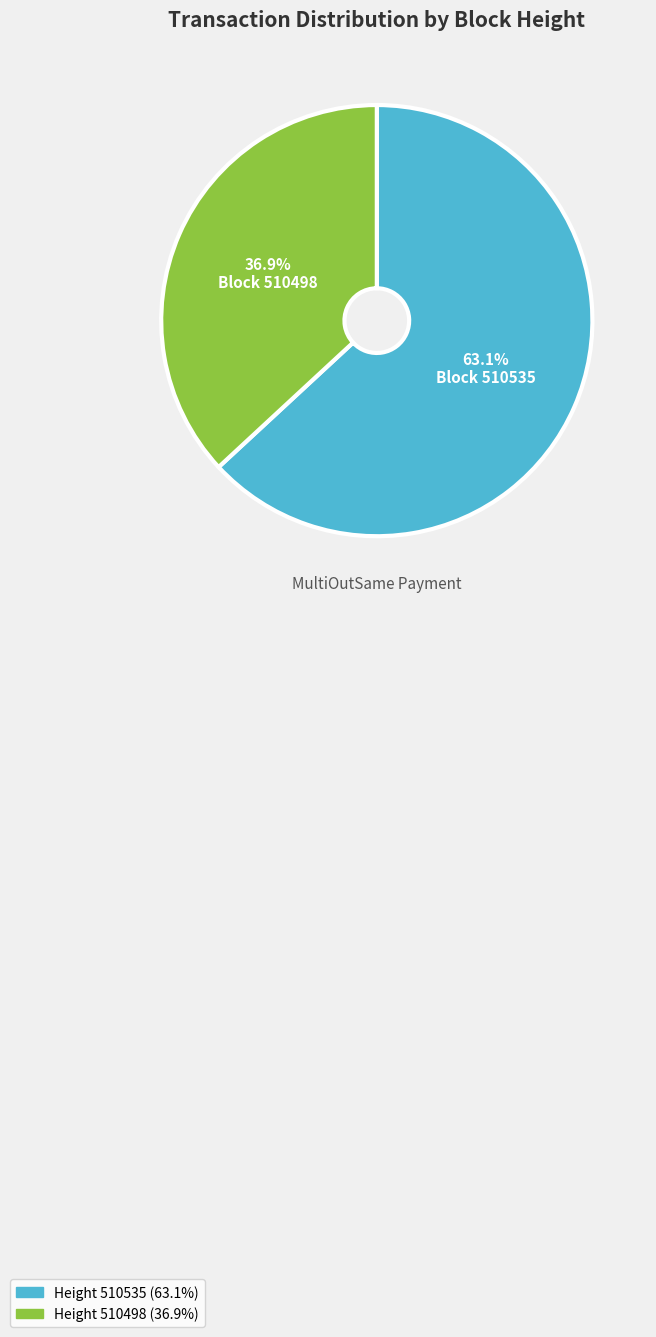

Is there a majority slice in this chart?

Yes